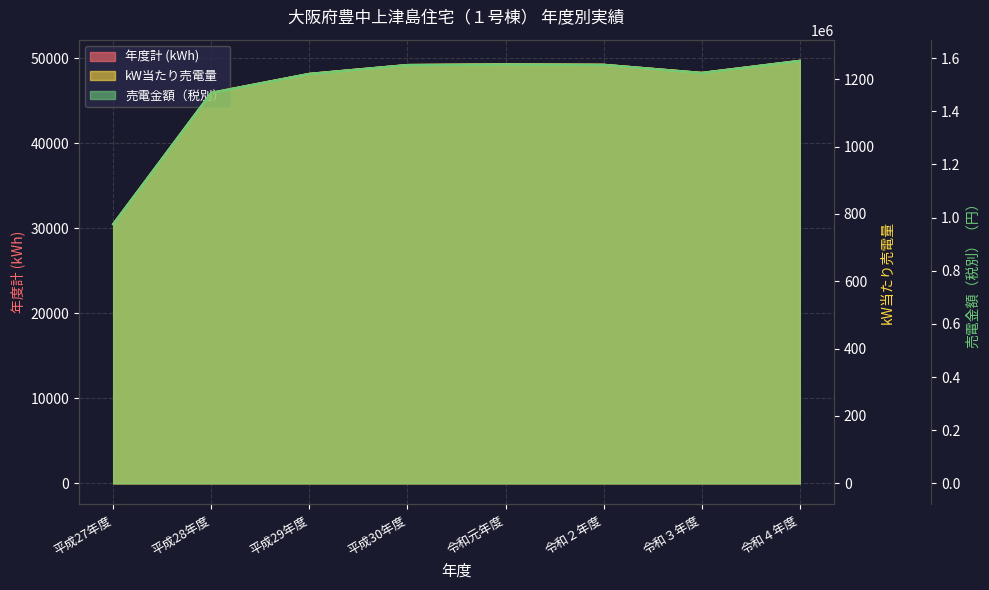

Is it true that kW当たり売電量 equals 1244.3 at 令和元年度?

True